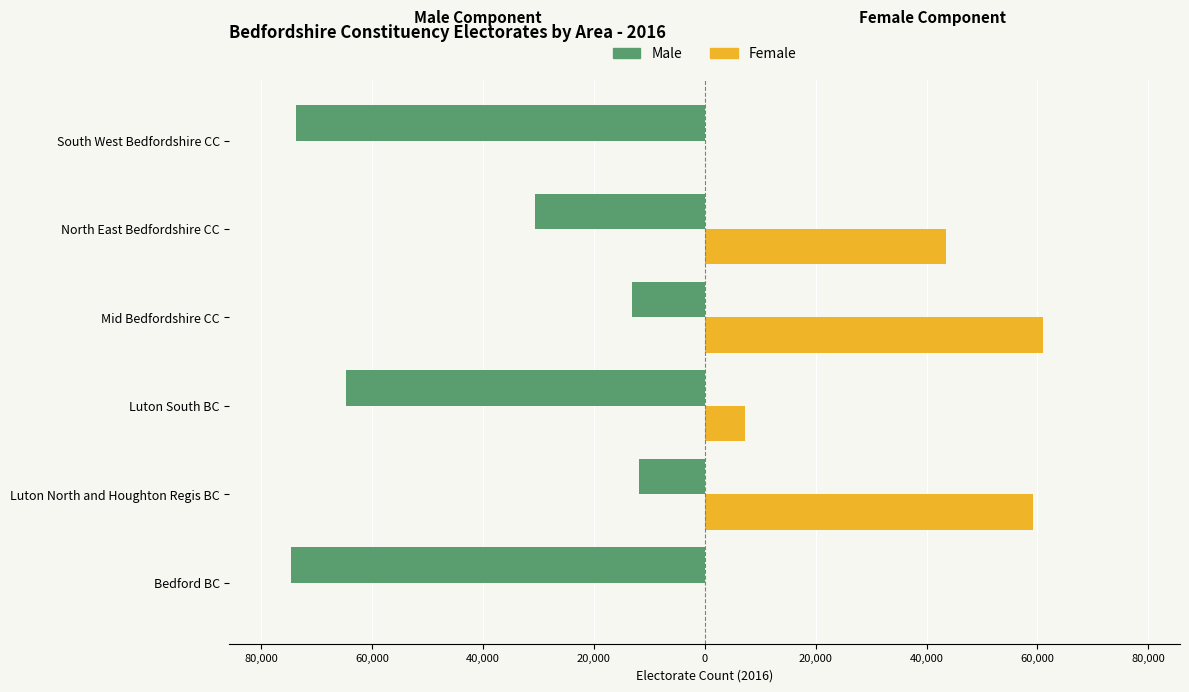

What is the greatest value displayed?

61023